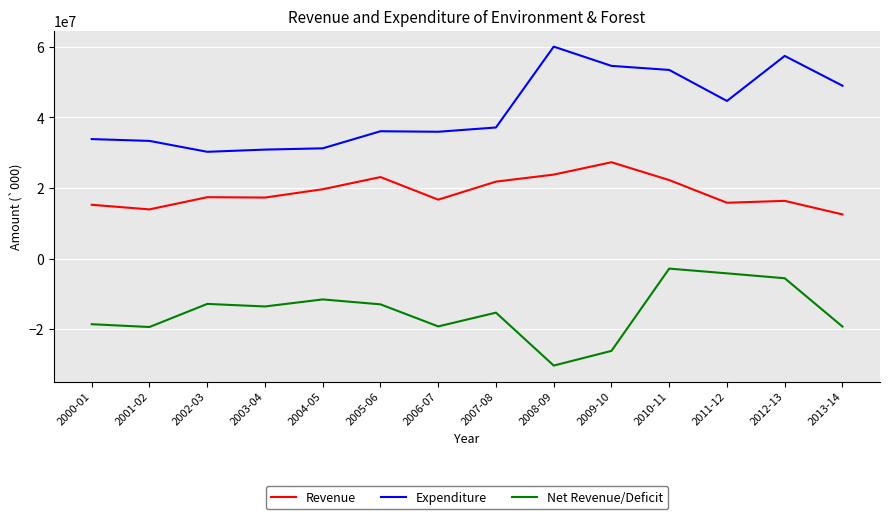

True or false: Revenue and Net Revenue/Deficit intersect in this chart.

False